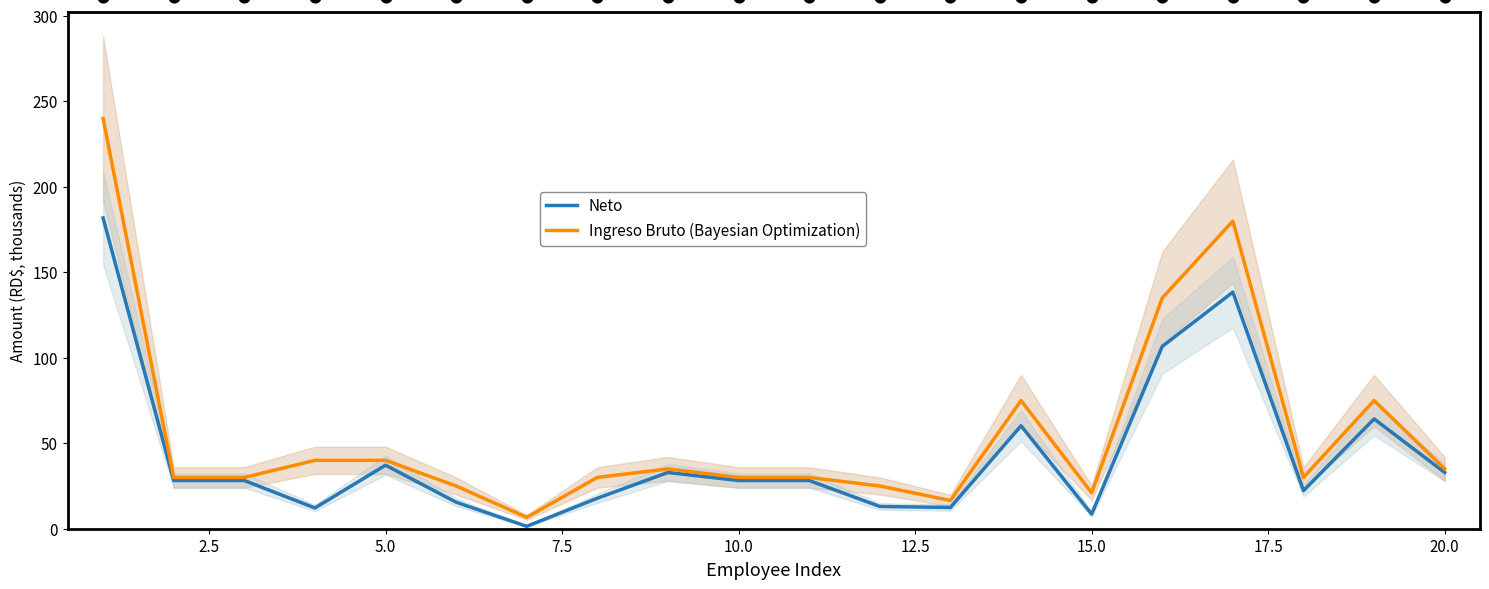

Which series contains the lowest Y value?

Neto